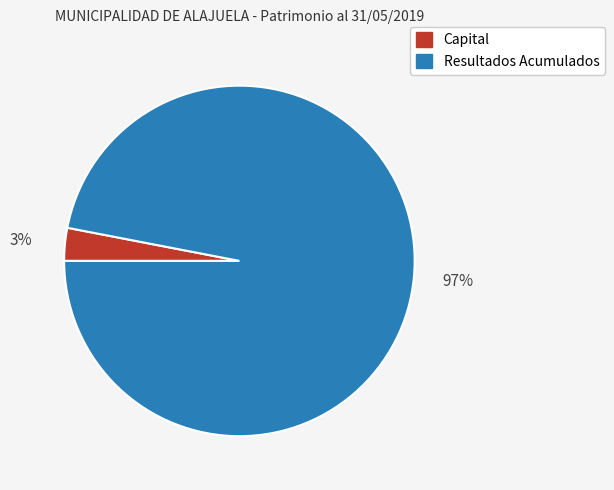

Is the sum of Resultados Acumulados and Capital greater than half?

Yes